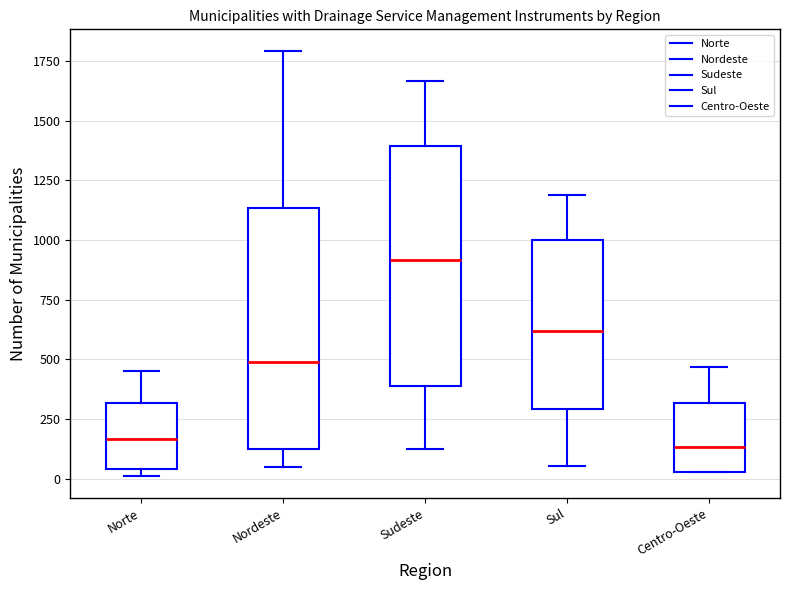

Reading left to right, read every box against the y-axis: the position of its median line, the range the box covers, and the ends of its whiskers. The values are not printed on the chart, so give them approximately, as read against the axis.

Norte: median 150, box 50 to 300, whiskers 0 to 450
Nordeste: median 500, box 150 to 1150, whiskers 50 to 1800
Sudeste: median 900, box 400 to 1400, whiskers 100 to 1650
Sul: median 600, box 300 to 1000, whiskers 50 to 1200
Centro-Oeste: median 150, box 50 to 300, whiskers 50 to 450